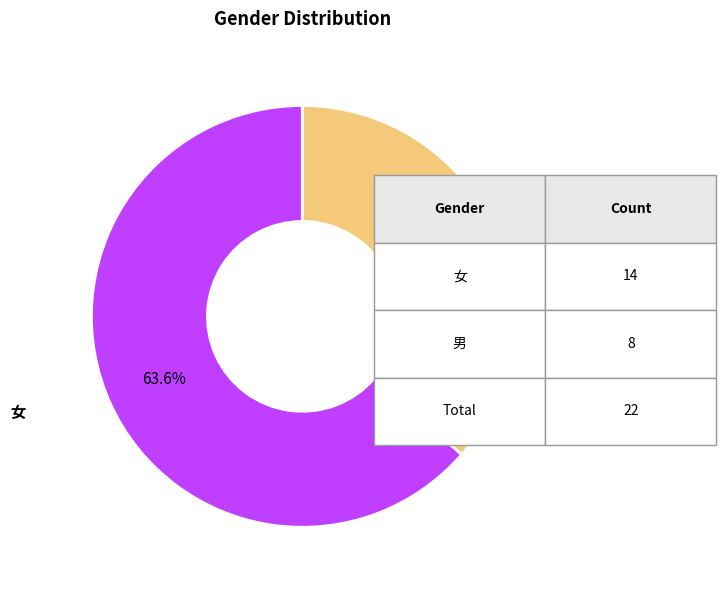

Is there a majority slice in this chart?

Yes